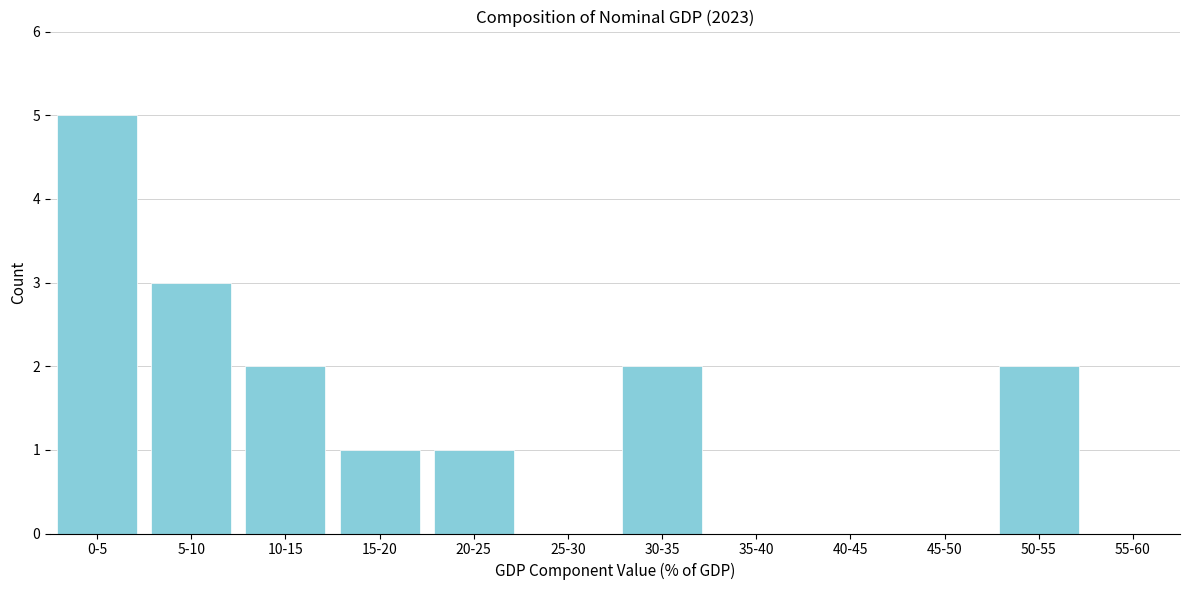

Reading left to right, what are all the values shown in this chart?

0-5=5	5-10=3	10-15=2	15-20=1	20-25=1	25-30=0	30-35=2	35-40=0	40-45=0	45-50=0	50-55=2	55-60=0